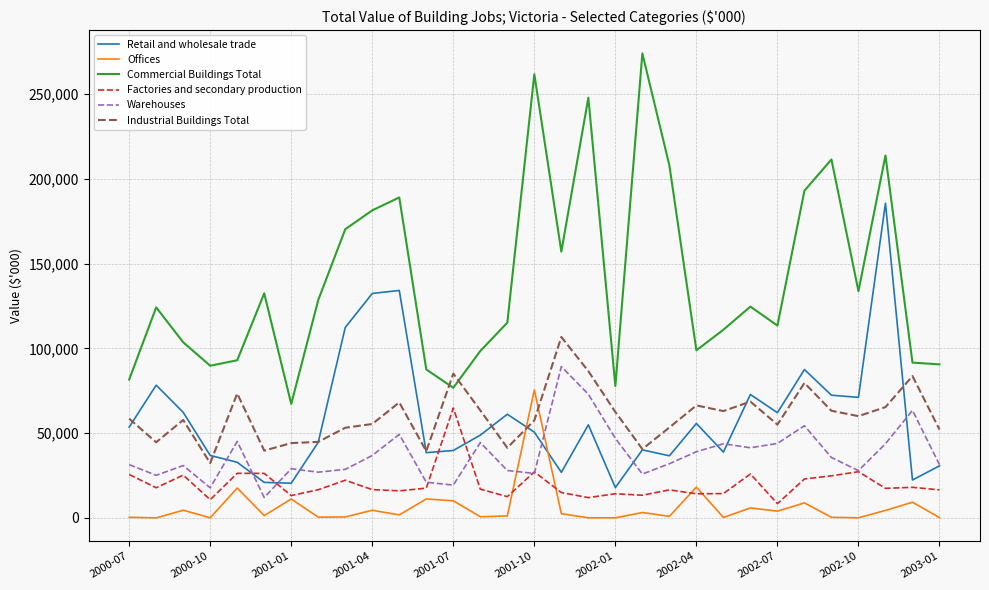

True or false: Warehouses and Commercial Buildings Total cross at least once.

False